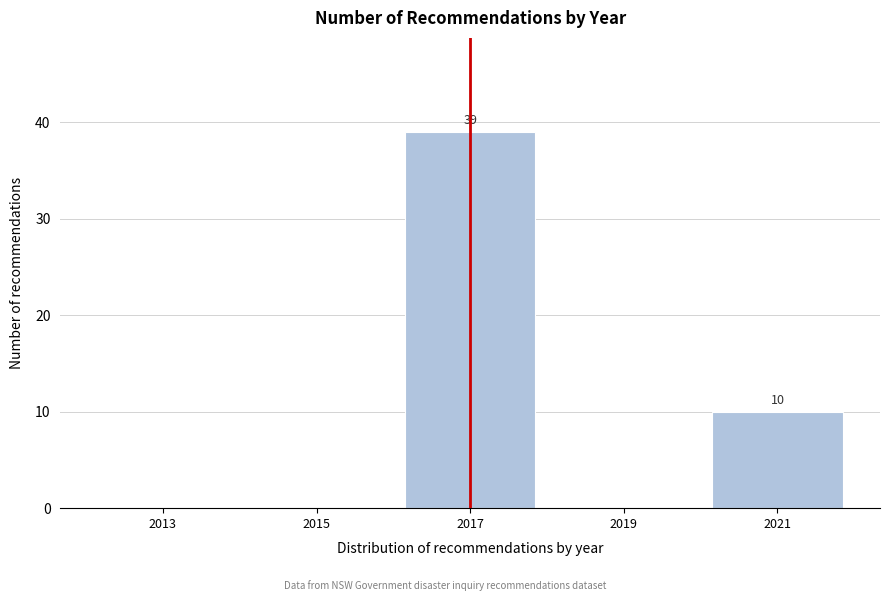

Reading left to right, what are all the values shown in this chart?

2013=0	2015=0	2017=39	2019=0	2021=10